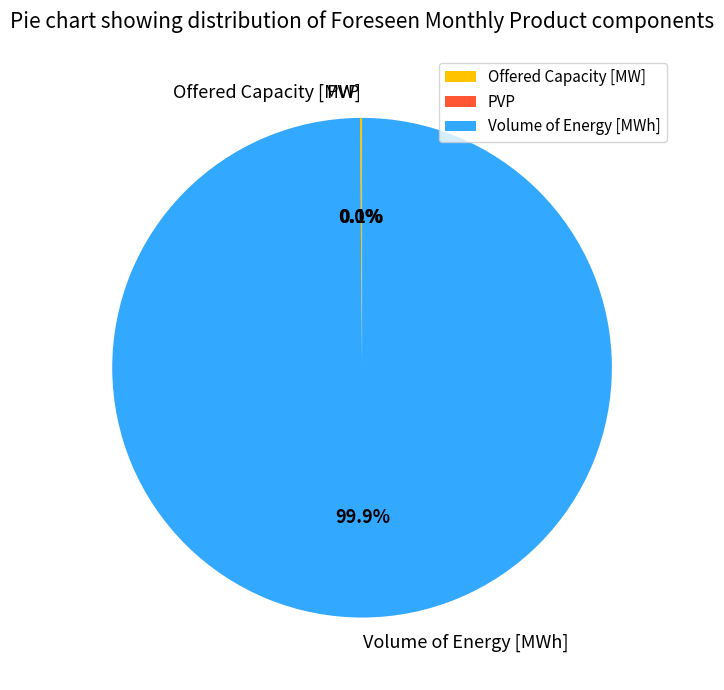

Which category has the biggest portion of the pie?

Volume of Energy [MWh]